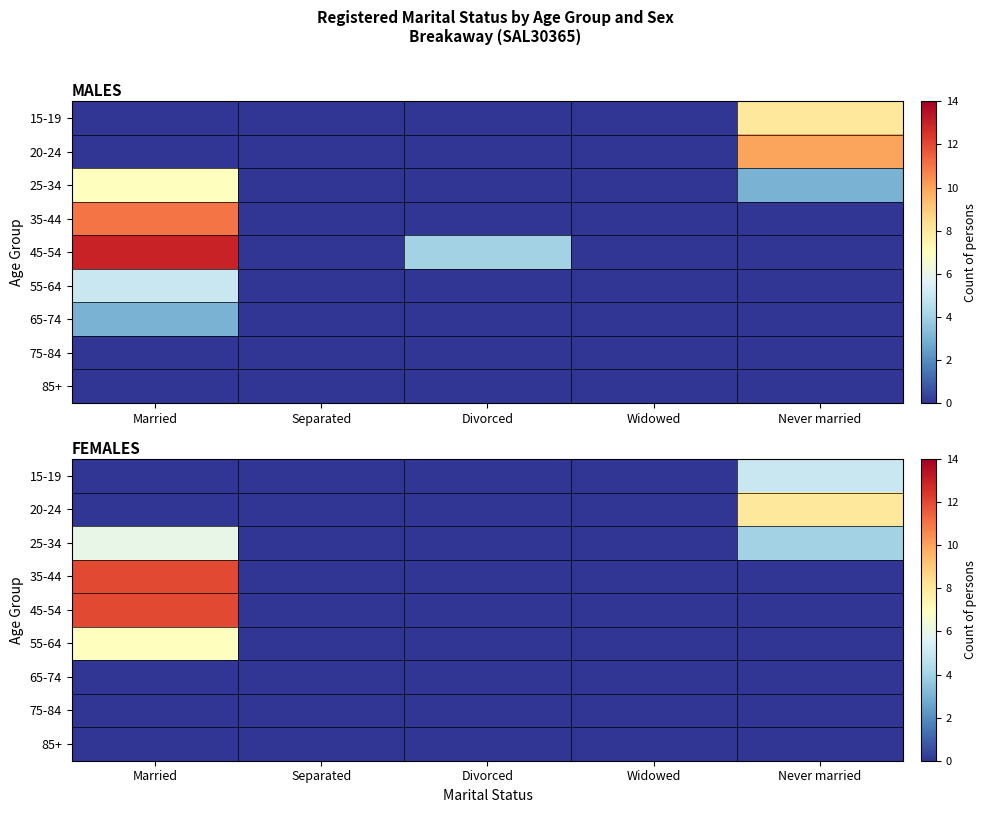

Is the value of 75-84 at Divorced greater than the value of 25-34 at Separated?

No